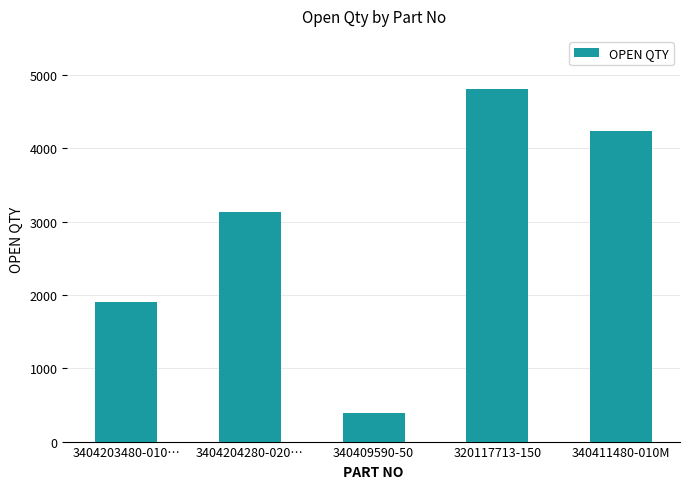

What is the change in value from 320117713-150 to 340411480-010M?

-582